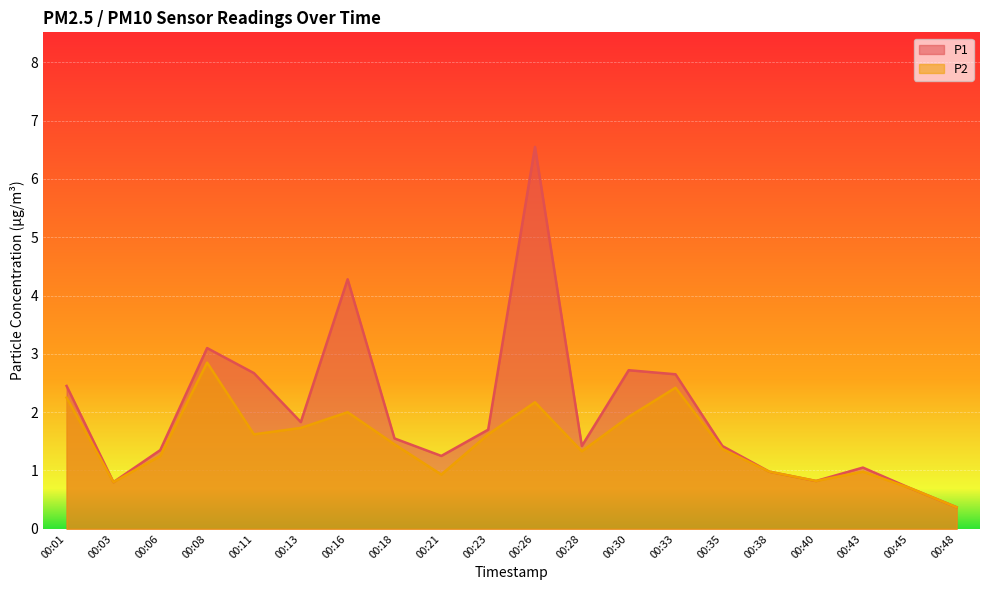

At how many categories does at least one series exceed 1?

15